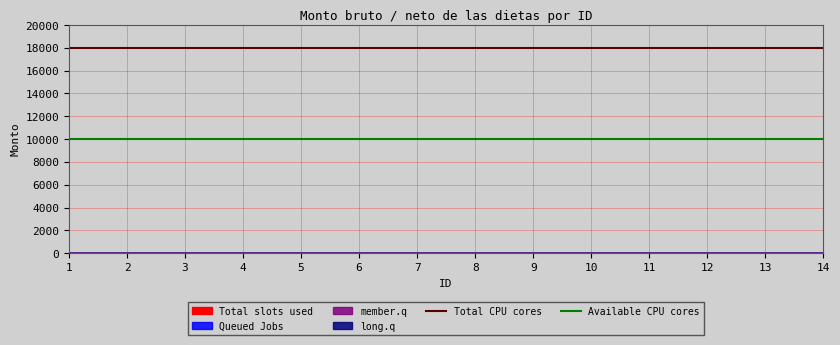

Which has a higher value, 1 or 2?

1